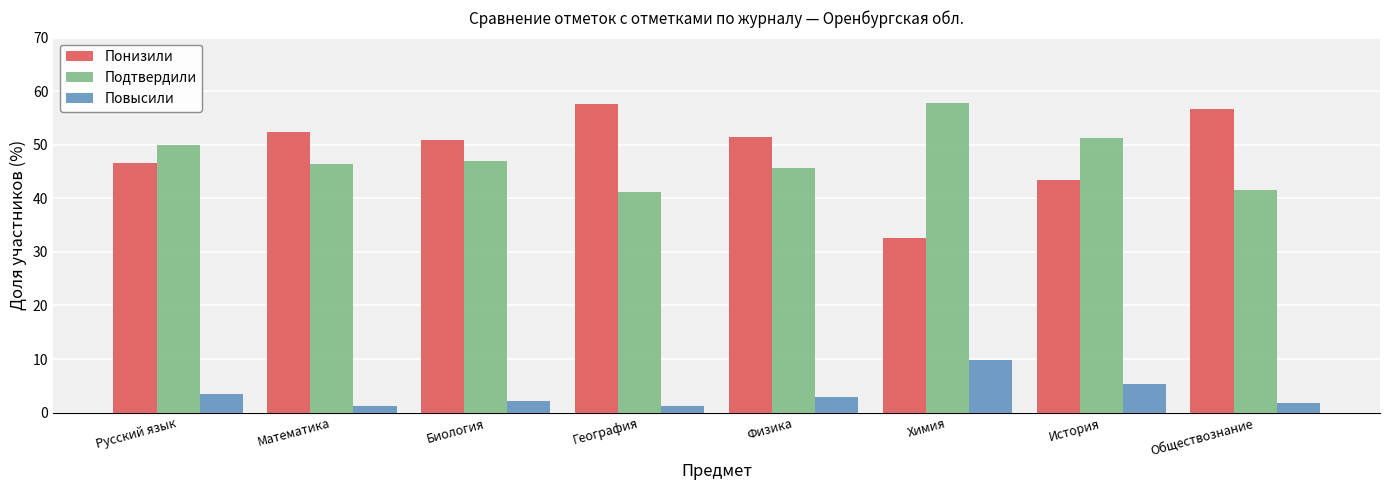

At how many categories does at least one series exceed 14?

8